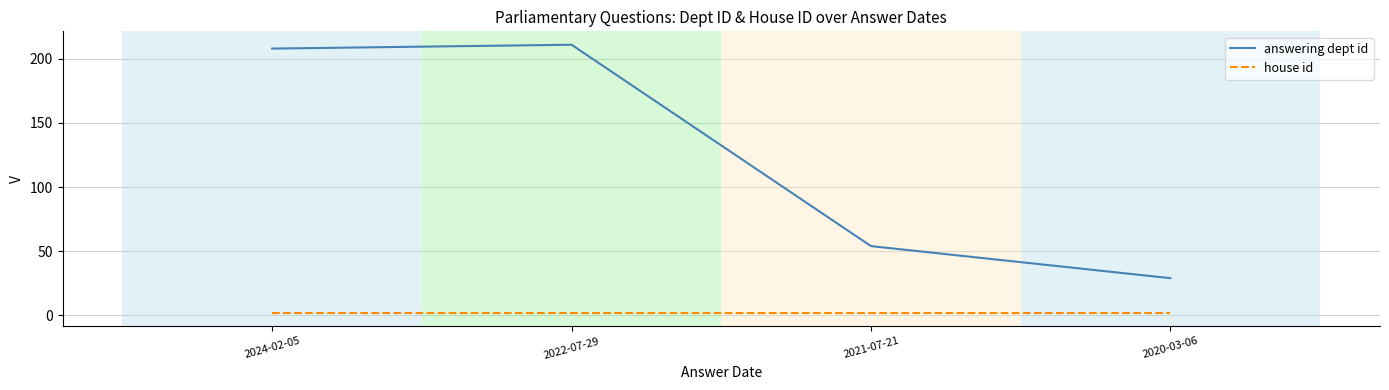

What is the maximum value shown in the chart?

211